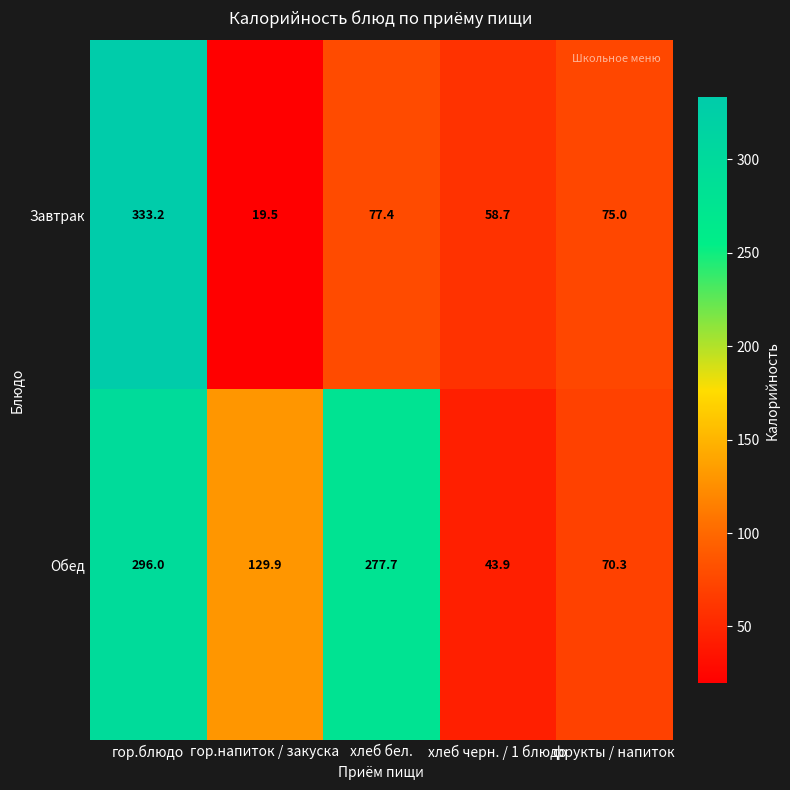

What is the difference between the highest and lowest values at хлеб бел.?

200.3